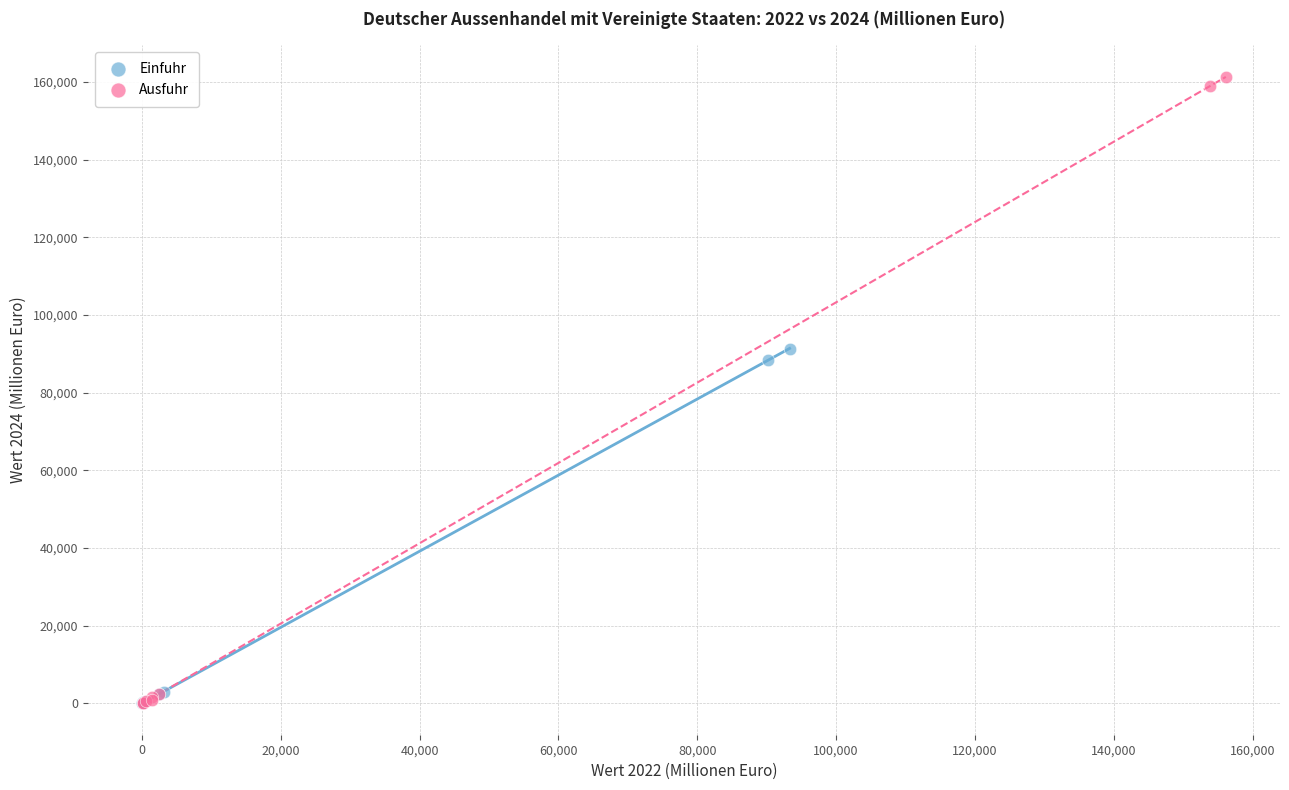

What are all the series names shown in the legend?

Einfuhr, Ausfuhr